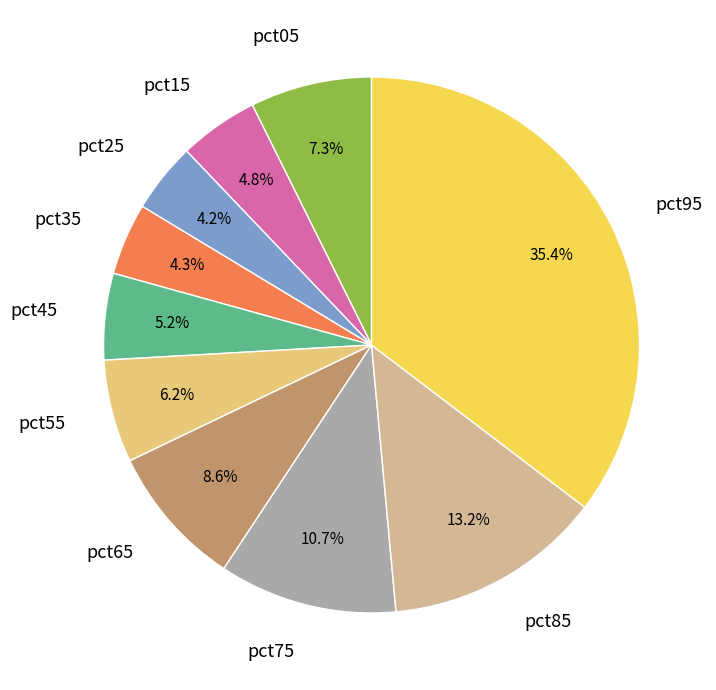

How many slices are in this pie chart?

10